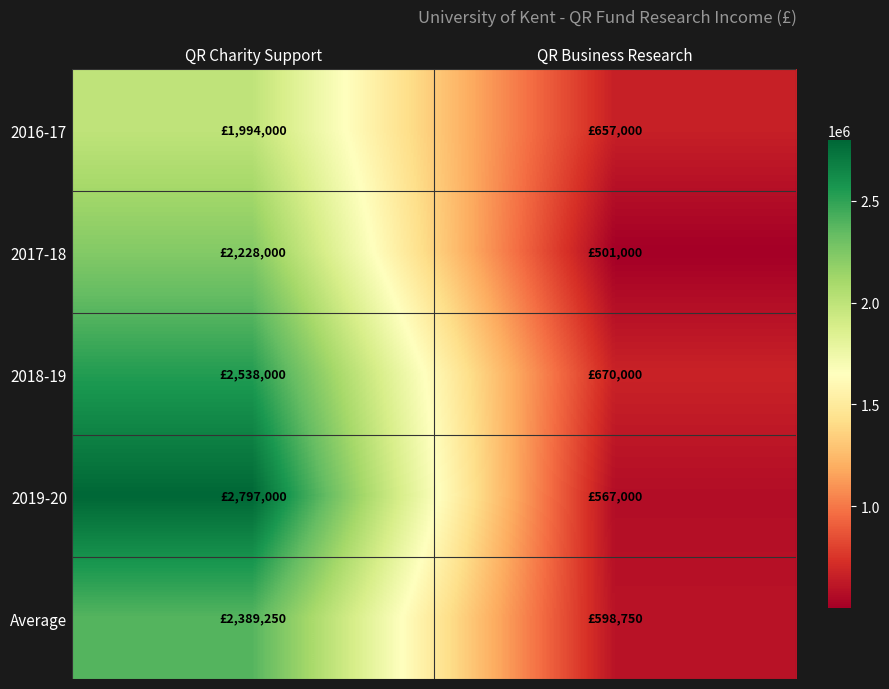

What is the spread (max minus min) of values at QR Business Research?

169000